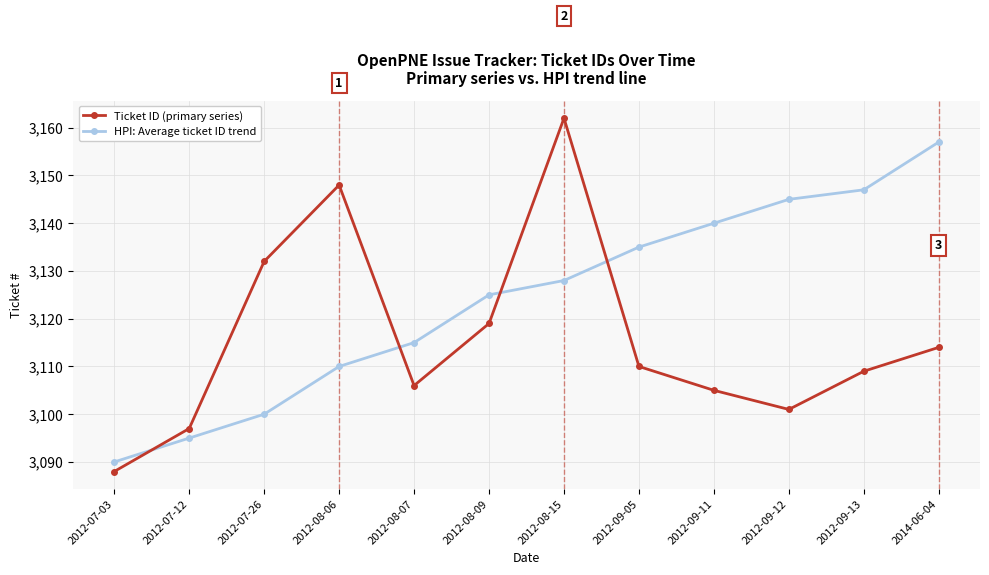

What is the smallest value displayed?

3088